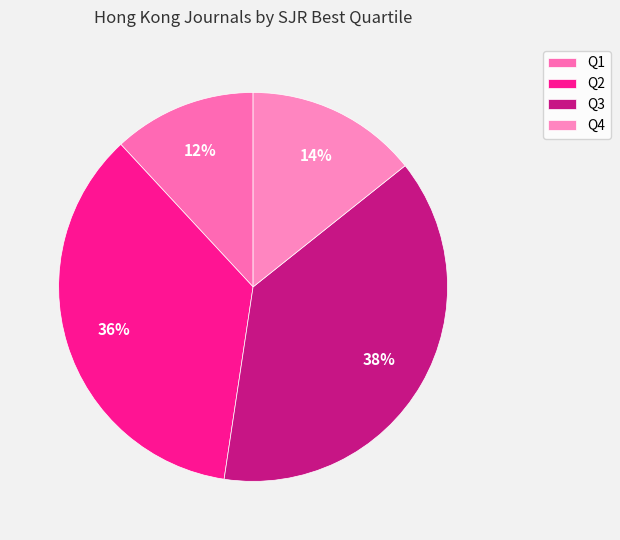

To the nearest percent, what is the average slice percentage?

25%